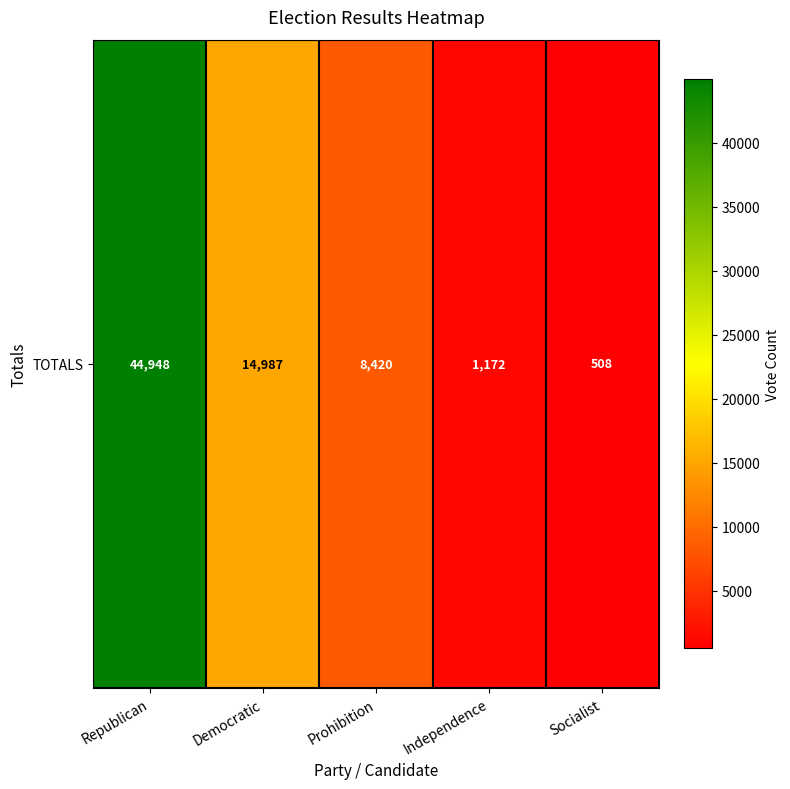

Reading left to right, extract all data points from this chart.

44948	14987	8420	1172	508